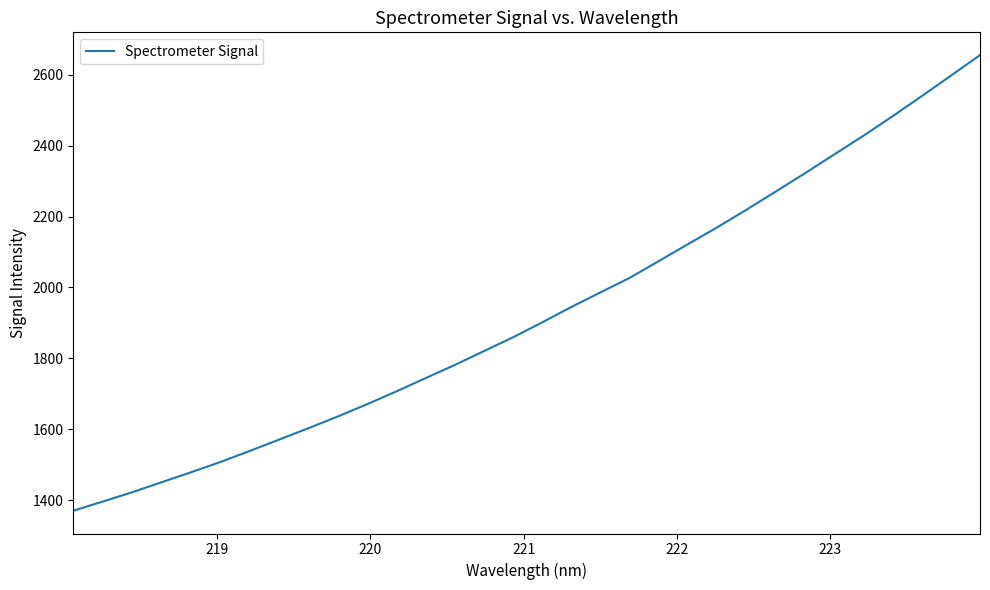

What is the smallest value displayed?

1370.8